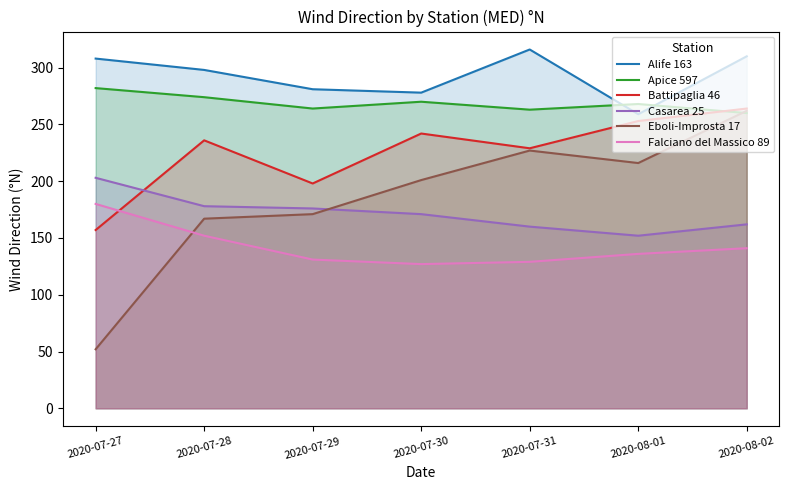

What is the total value across all series at 2020-07-29?

1221